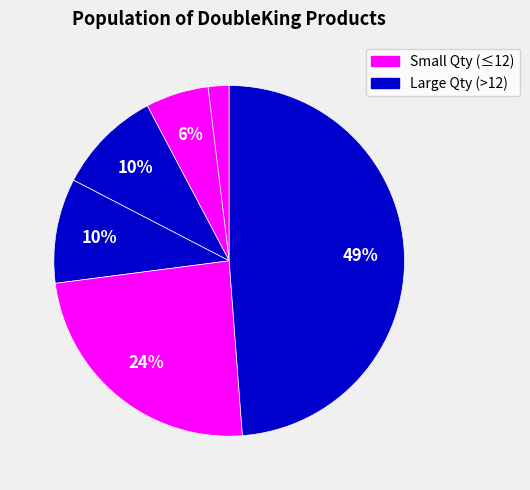

Which slice is the largest?

DoubleKing 145-70-12